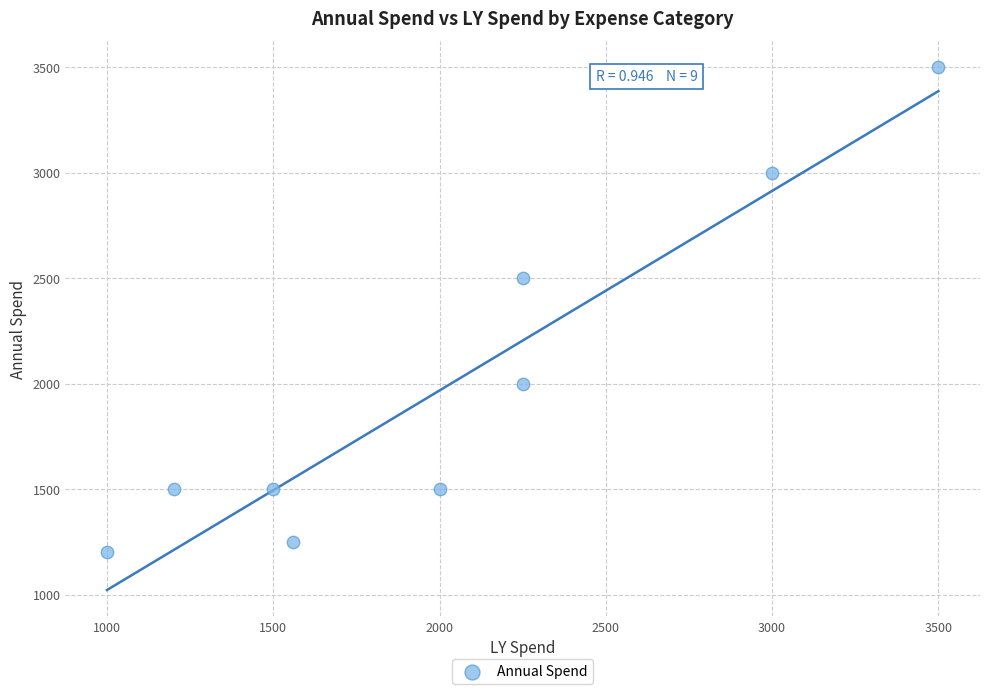

What Y value in the scatter plot is closest to 2350?

2500